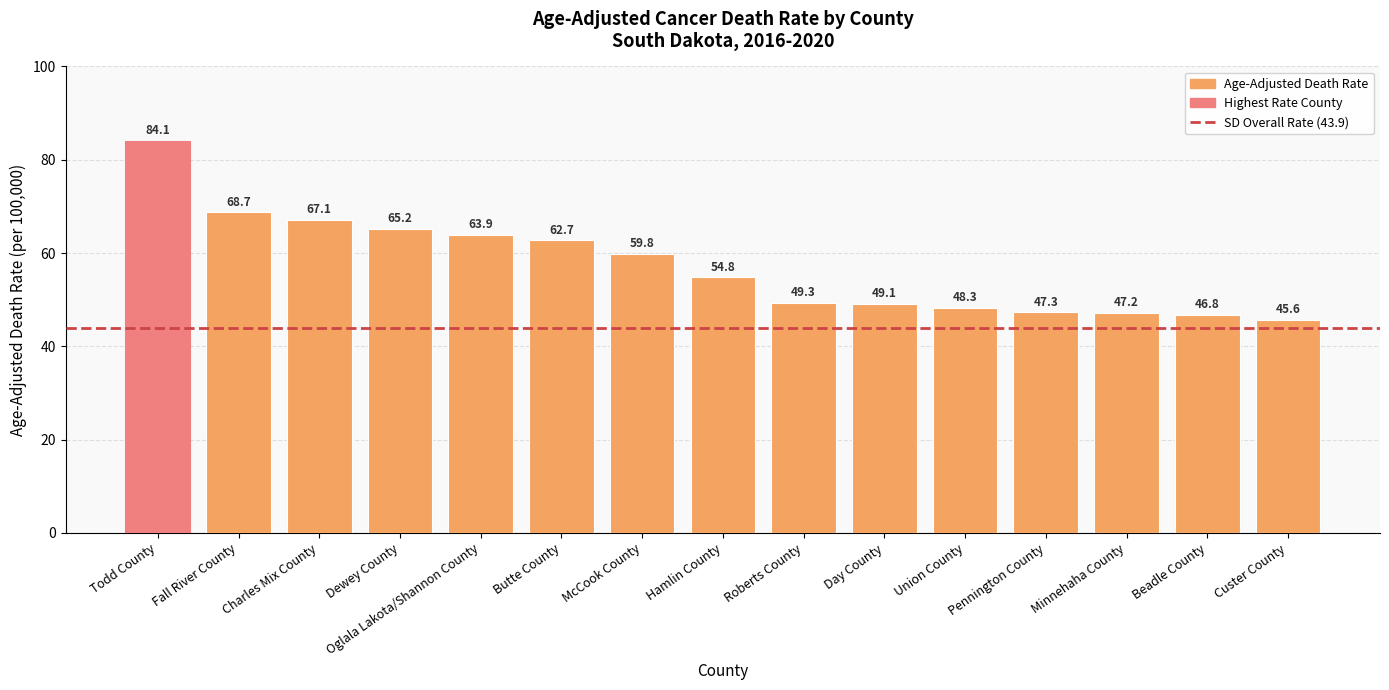

What is the label of the 8th bar from the right?

Hamlin County